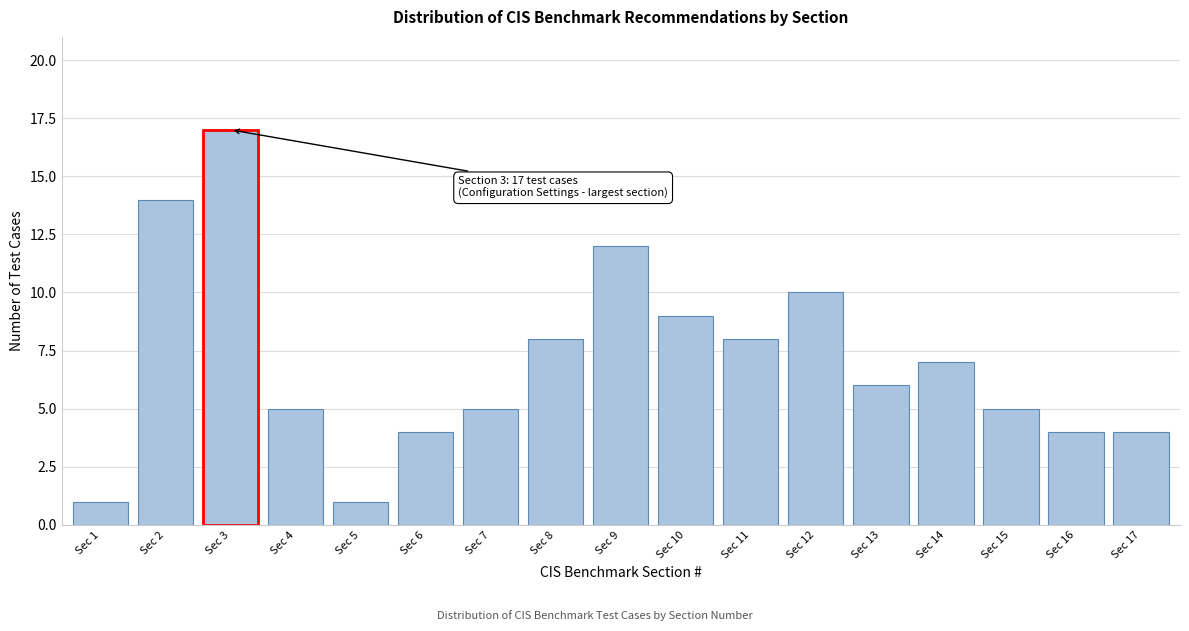

Reading right to left, list all the values displayed in this chart.

4	4	5	7	6	10	8	9	12	8	5	4	1	5	17	14	1